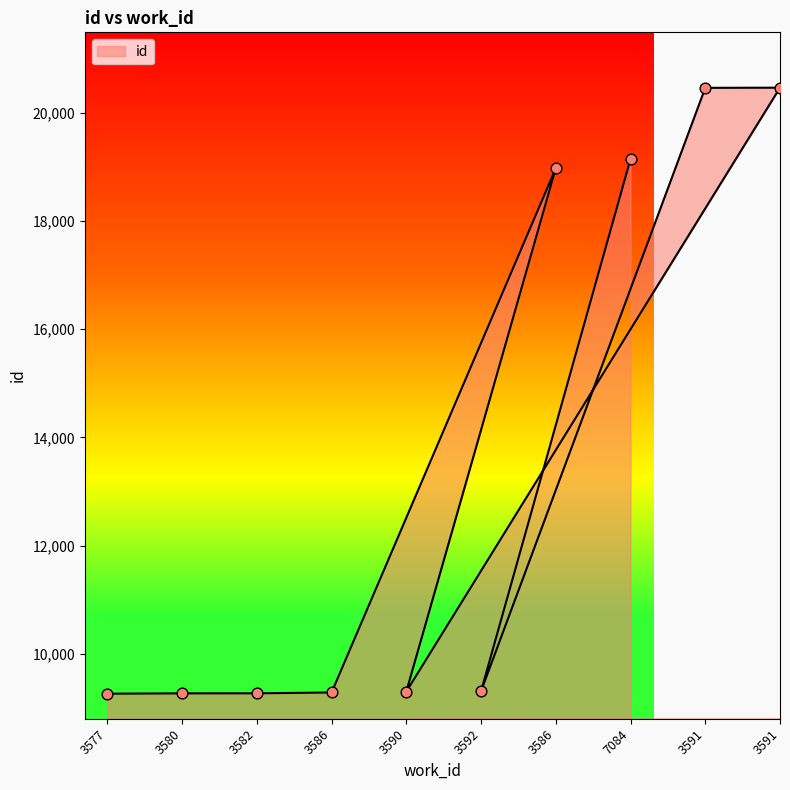

What is the change in value from 3577 to 7084?

+9884